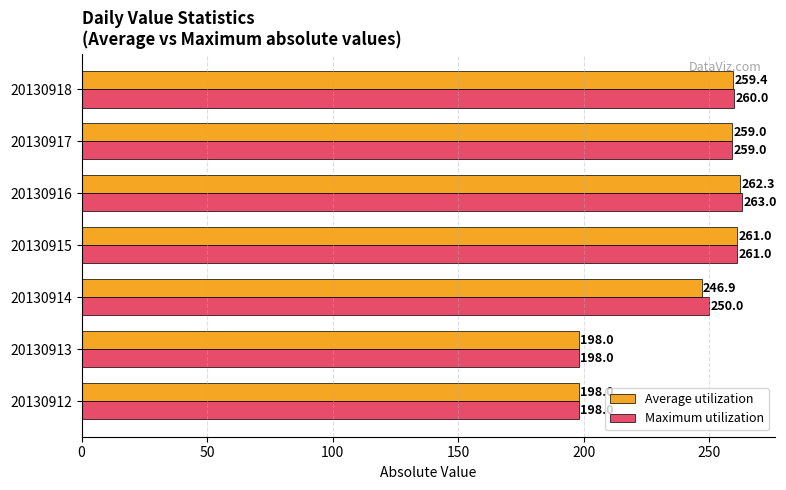

What is the difference between the maximum and minimum values in the Average utilization series?

64.3